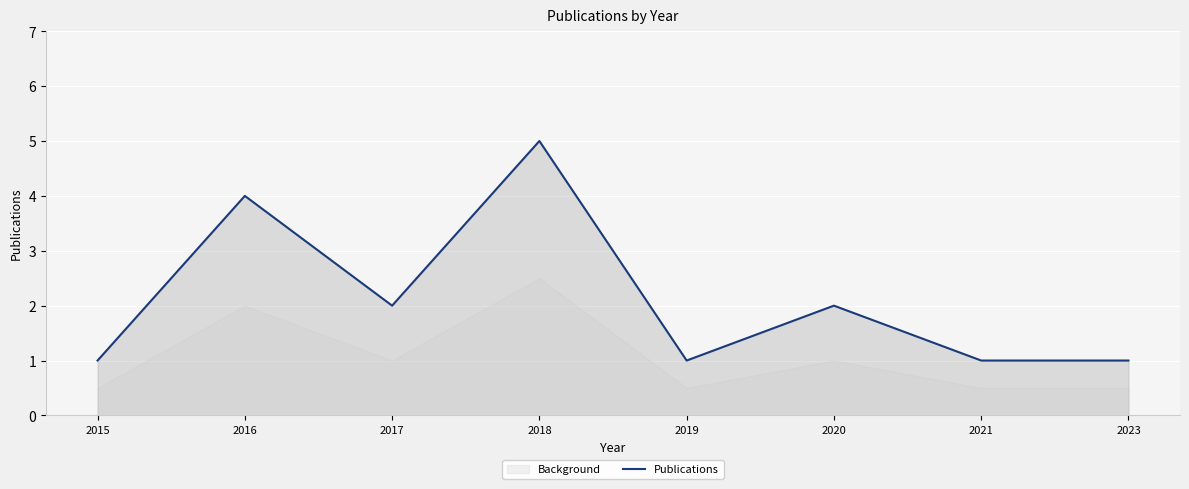

What value does the data have at 2018?

5